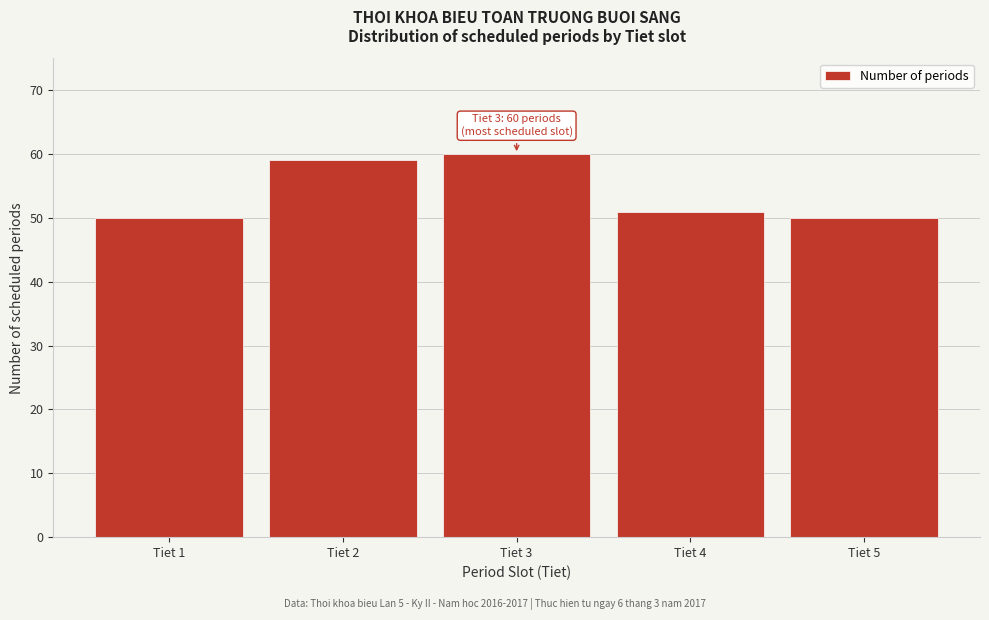

Reading left to right, what are all the values shown in this chart?

50	59	60	51	50